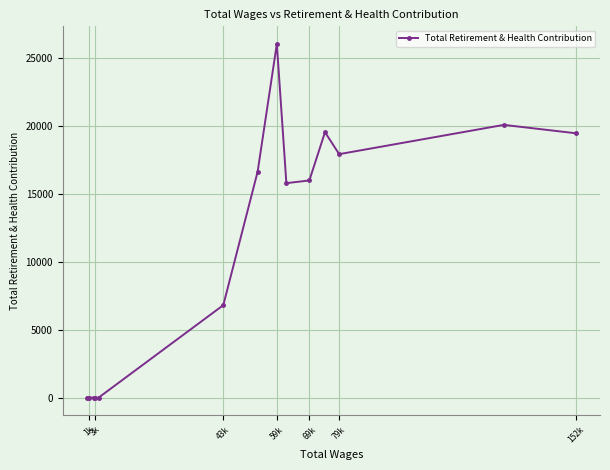

Is it true that the value at 79k is 5850?

False